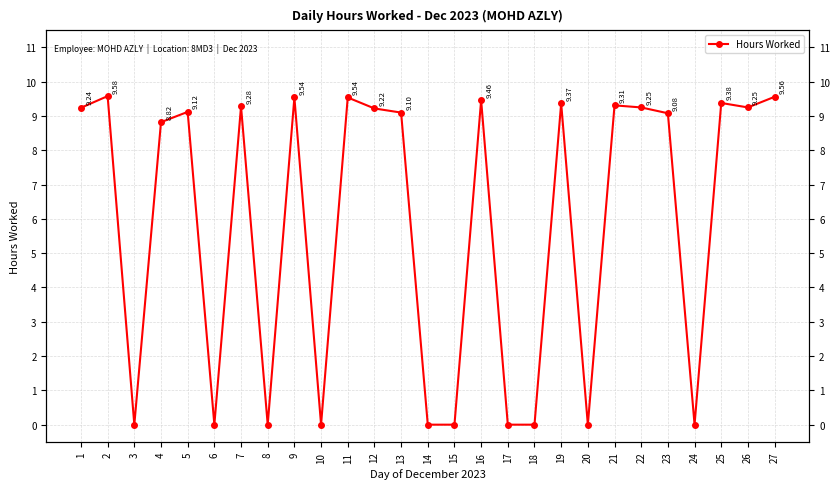

What is the value of the 16th point from the left?

9.5